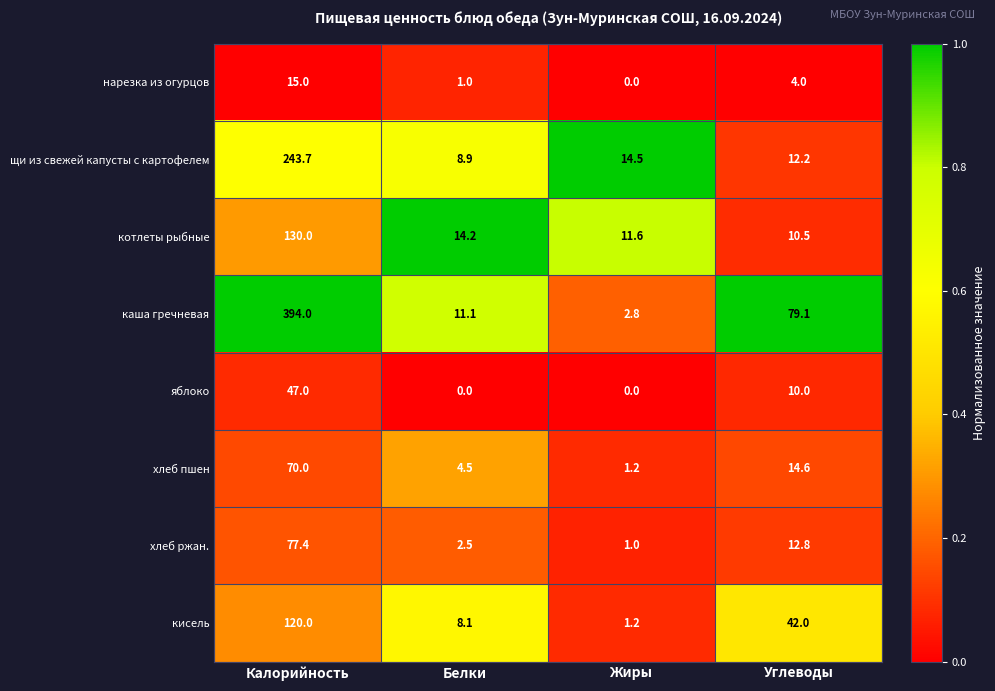

Which label corresponds to the largest value in the chart?

Калорийность